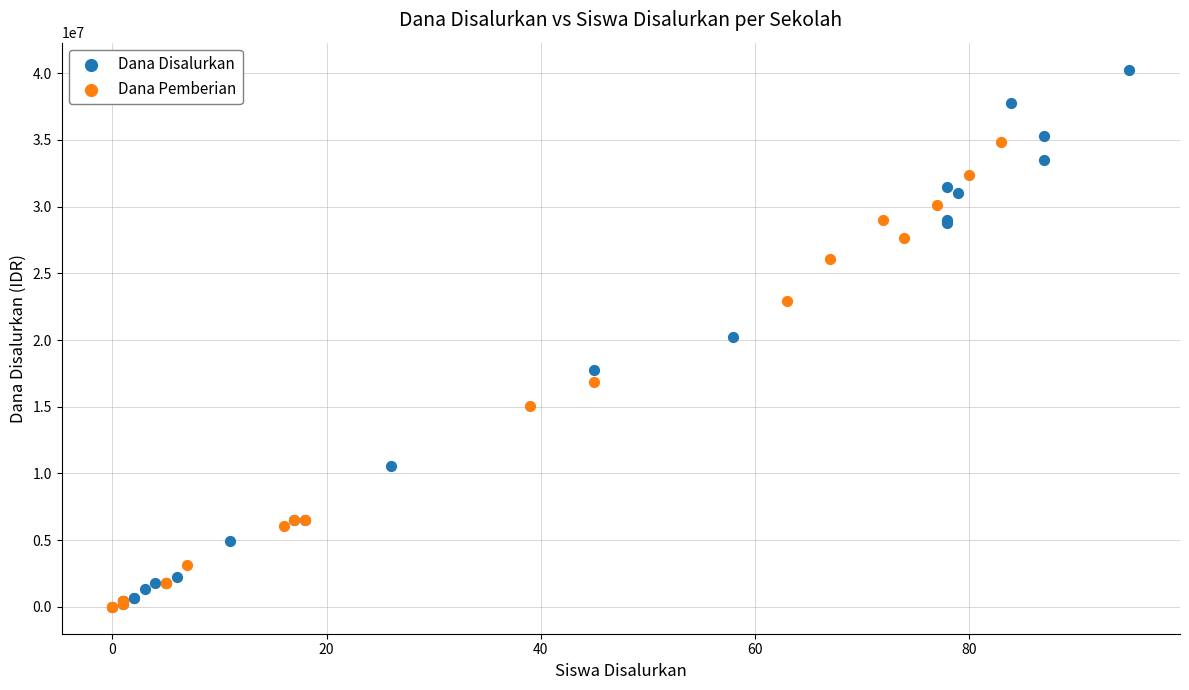

Which series has the widest spread of Y values?

Dana Disalurkan